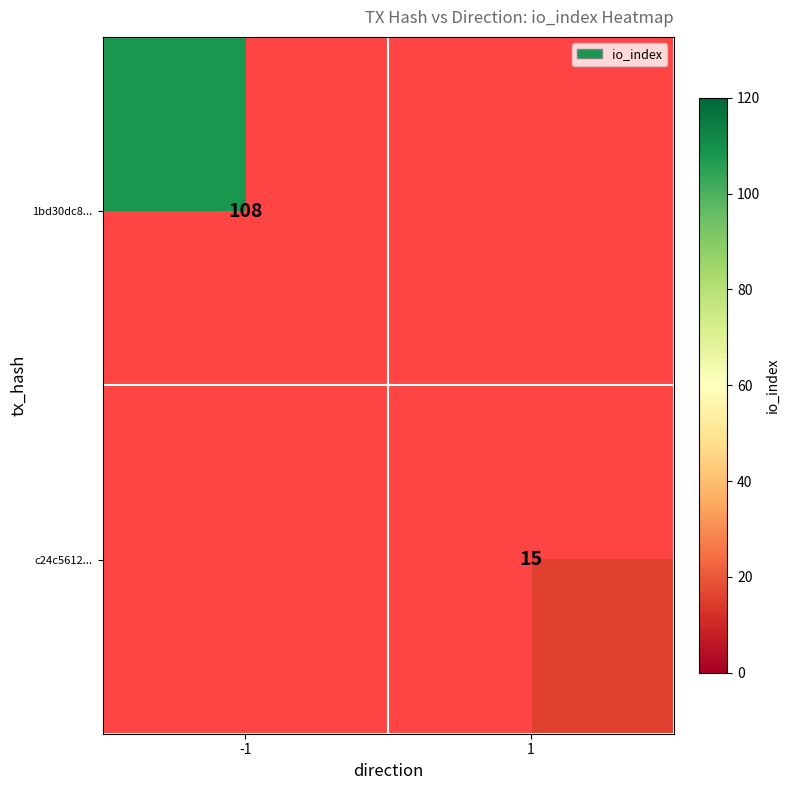

Count the number of data series in this chart.

2